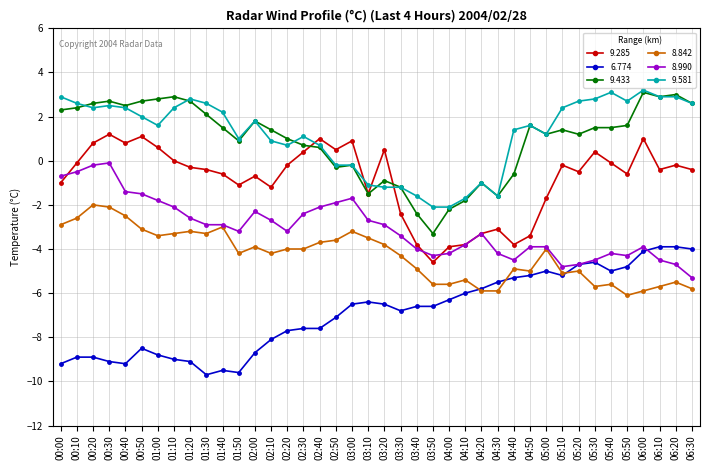

Is this an area chart (filled region under the line)?

No